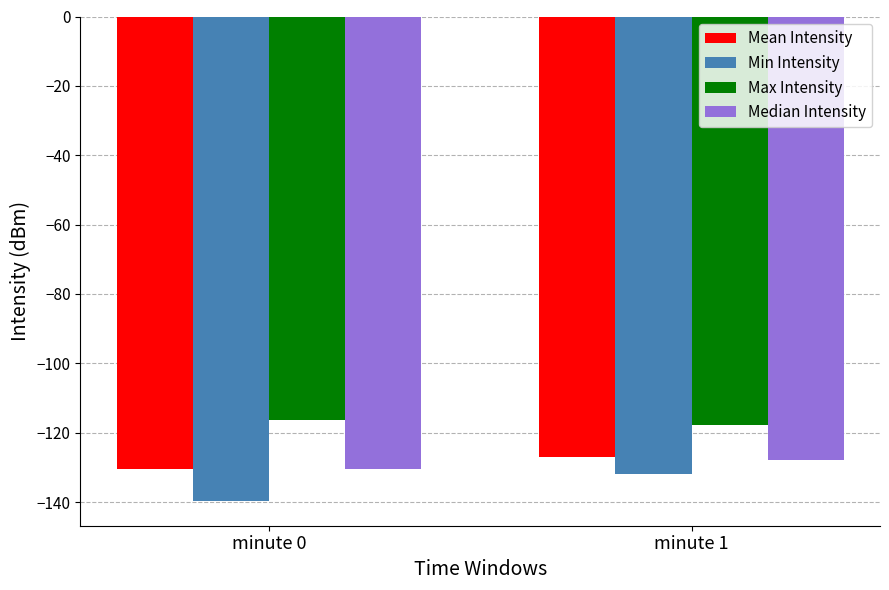

How many Mean Intensity values are between -130 and -126?

1